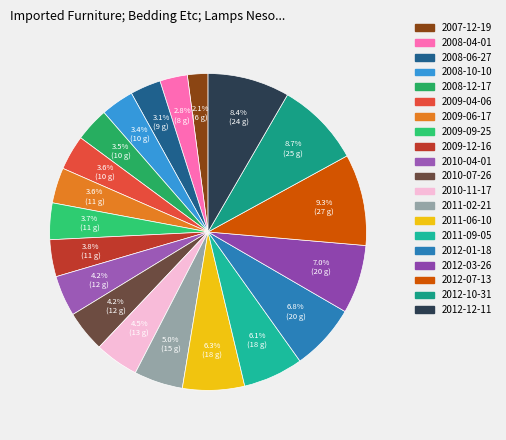

To the nearest percent, what percentage of the pie is 2011-02-21?

5%